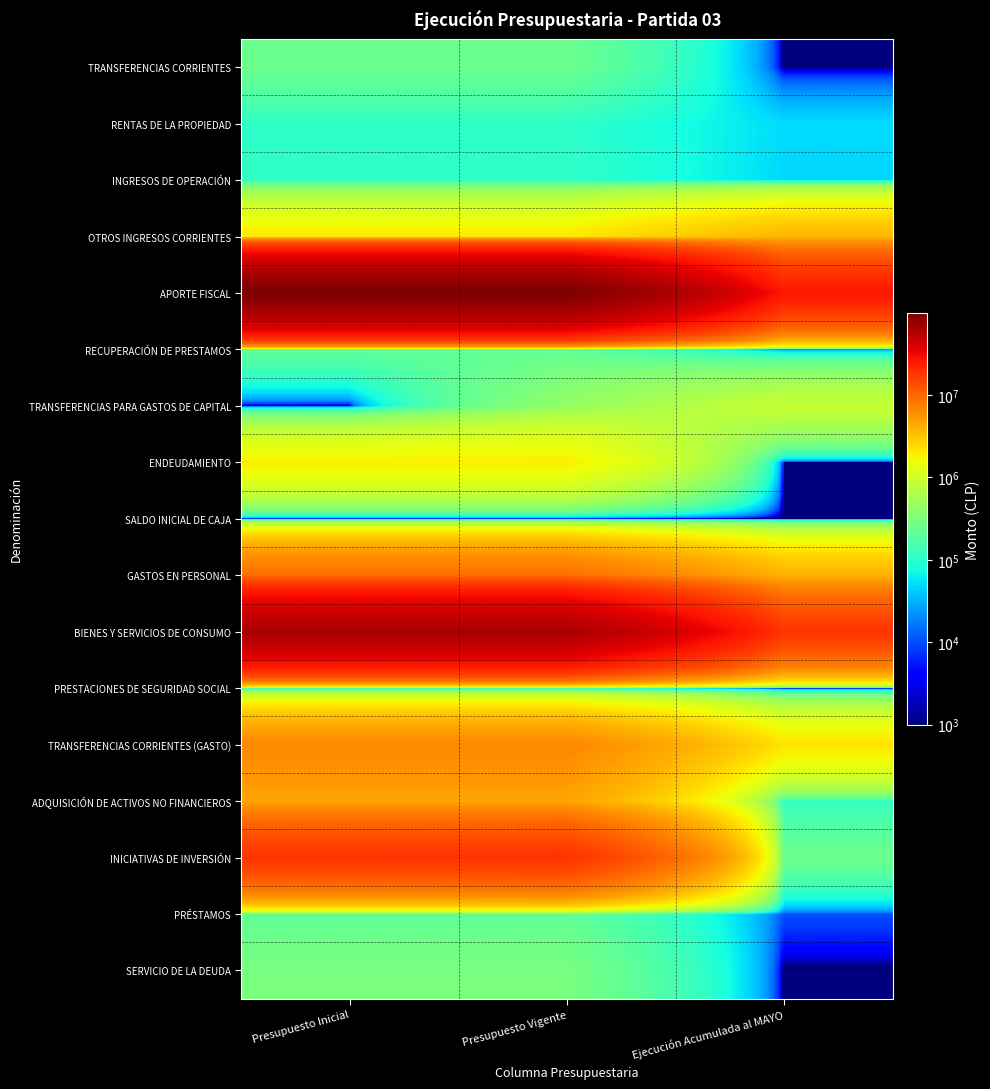

Rank the series at Ejecución Acumulada al MAYO from lowest to highest value.

TRANSFERENCIAS CORRIENTES, ENDEUDAMIENTO, SALDO INICIAL DE CAJA, PRESTACIONES DE SEGURIDAD SOCIAL, SERVICIO DE LA DEUDA, PRÉSTAMOS, RECUPERACIÓN DE PRESTAMOS, INGRESOS DE OPERACIÓN, RENTAS DE LA PROPIEDAD, ADQUISICIÓN DE ACTIVOS NO FINANCIEROS, INICIATIVAS DE INVERSIÓN, TRANSFERENCIAS PARA GASTOS DE CAPITAL, TRANSFERENCIAS CORRIENTES (GASTO), OTROS INGRESOS CORRIENTES, GASTOS EN PERSONAL, BIENES Y SERVICIOS DE CONSUMO, APORTE FISCAL